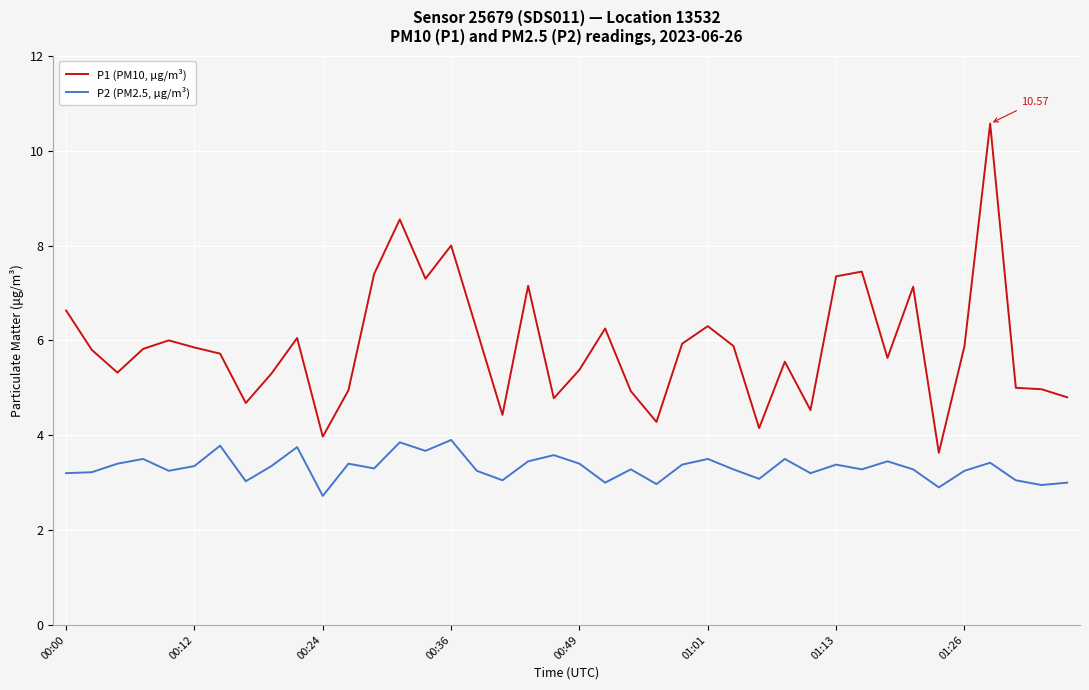

True or false: P1 (PM10, μg/m³) and P2 (PM2.5, μg/m³) intersect in this chart.

False